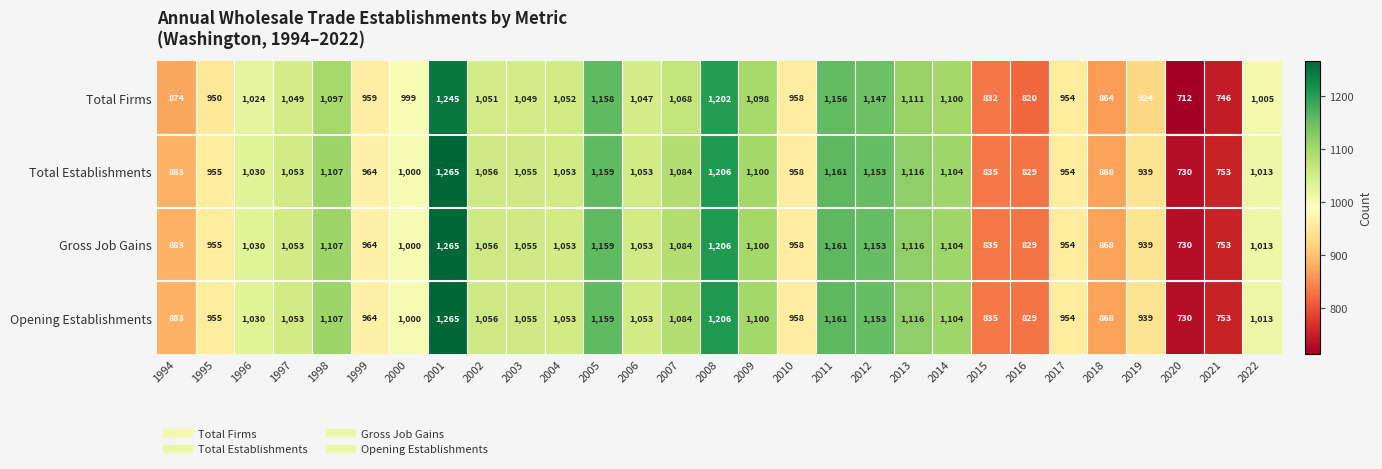

Is it true that Opening Establishments equals 1159 at 2005?

True